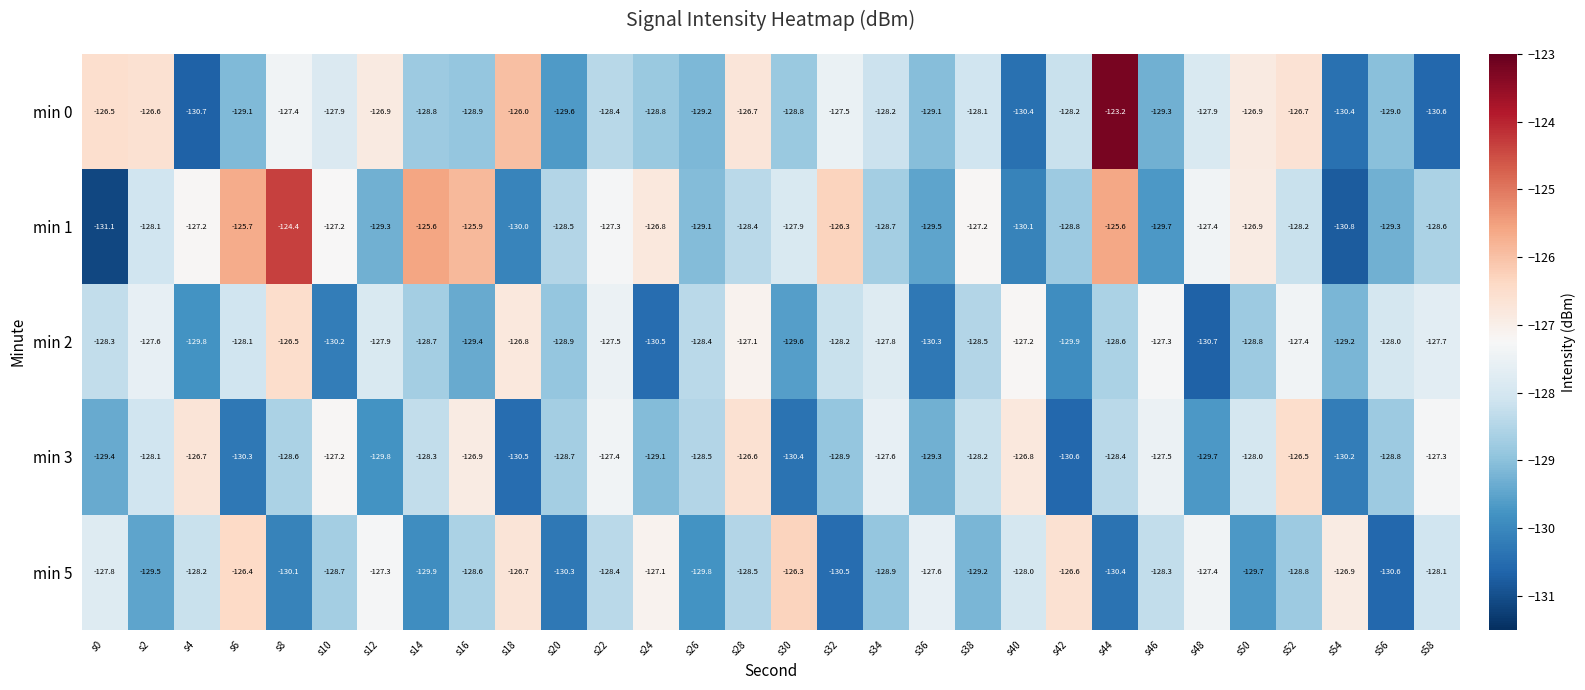

At which category is the sum across all series the highest?

s44